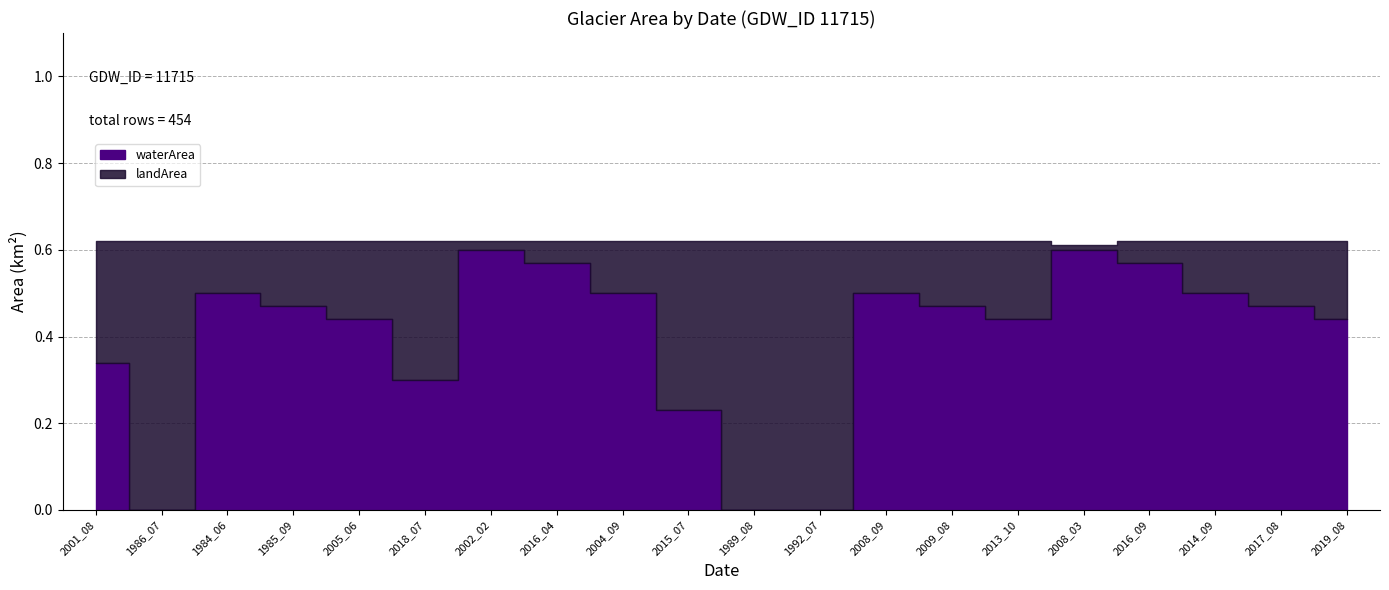

What position from the left is 2002_02?

7